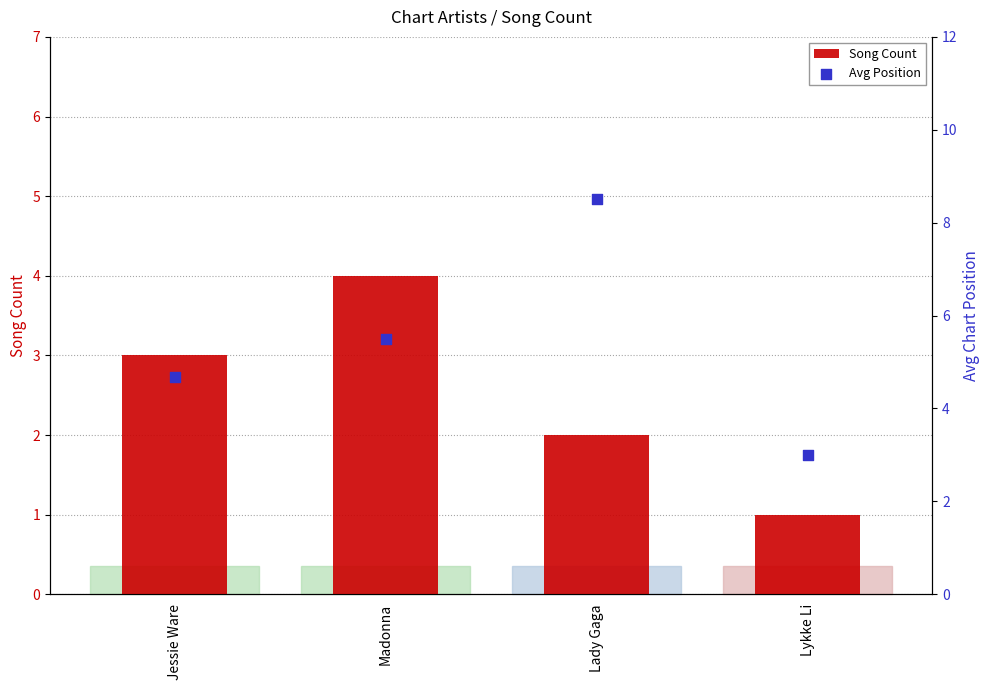

Which series has the largest total across all categories?

Avg Position